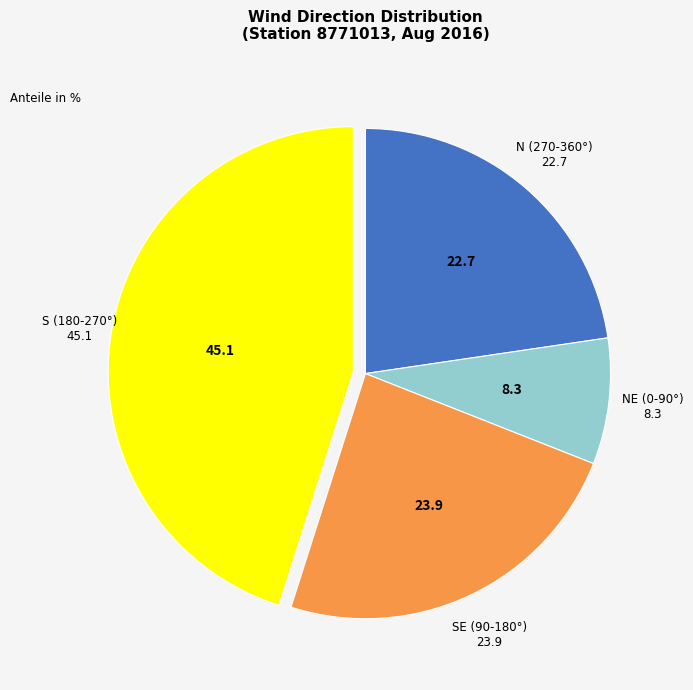

Do N (270-360°) 22.7 and NE (0-90°) 8.3 together represent more than half of the pie?

No